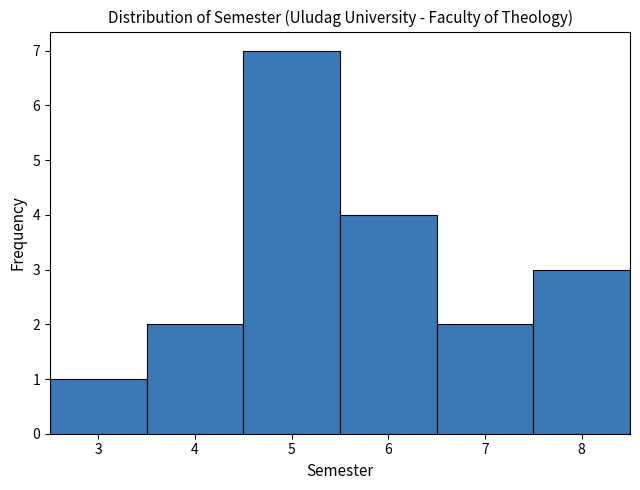

Reading left to right, list every bar in this chart as the range it spans on the x-axis followed by its height. The values are not printed on the chart, so give them approximately, as read against the axis.

2.5 to 3.5: 1
3.5 to 4.5: 2
4.5 to 5.5: 7
5.5 to 6.5: 4
6.5 to 7.5: 2
7.5 to 8.5: 3